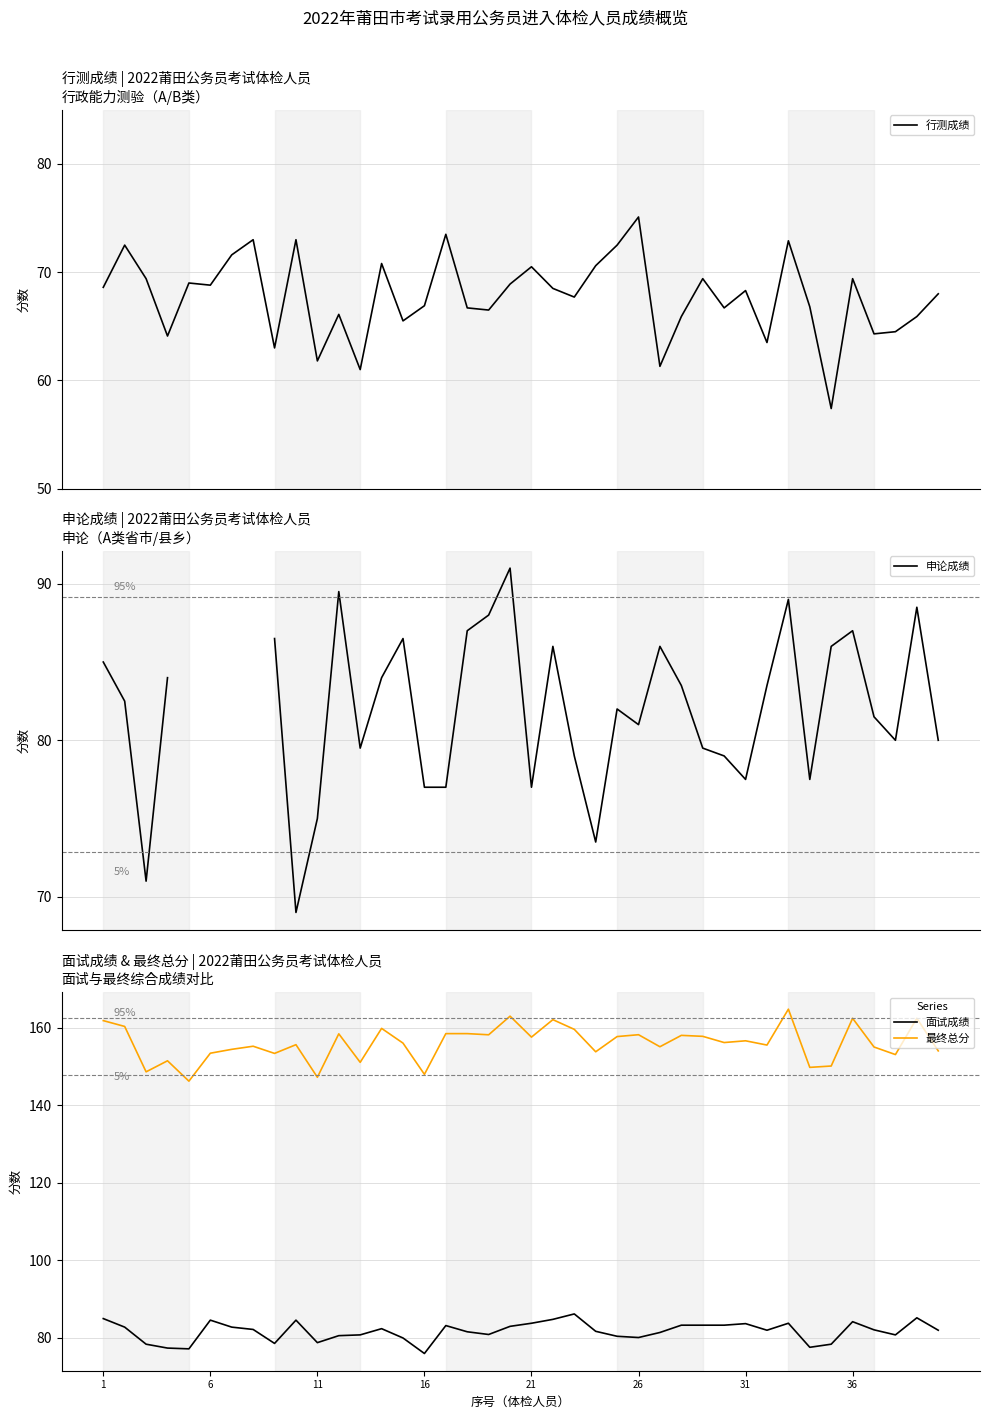

At how many categories does at least one series exceed 108?

40